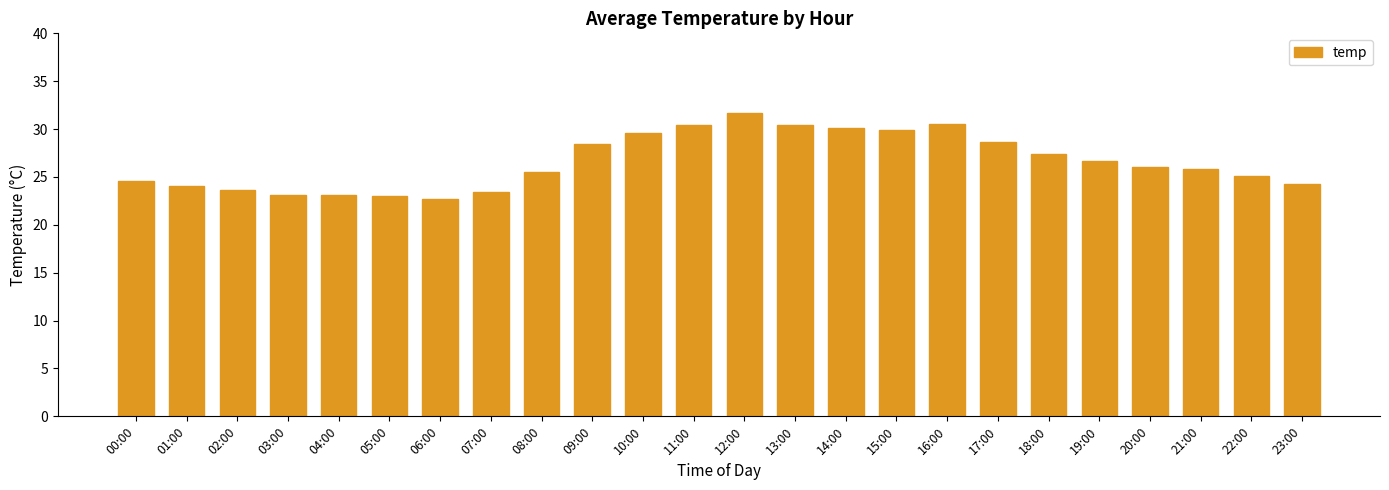

What is the minimum value shown in the chart?

22.7